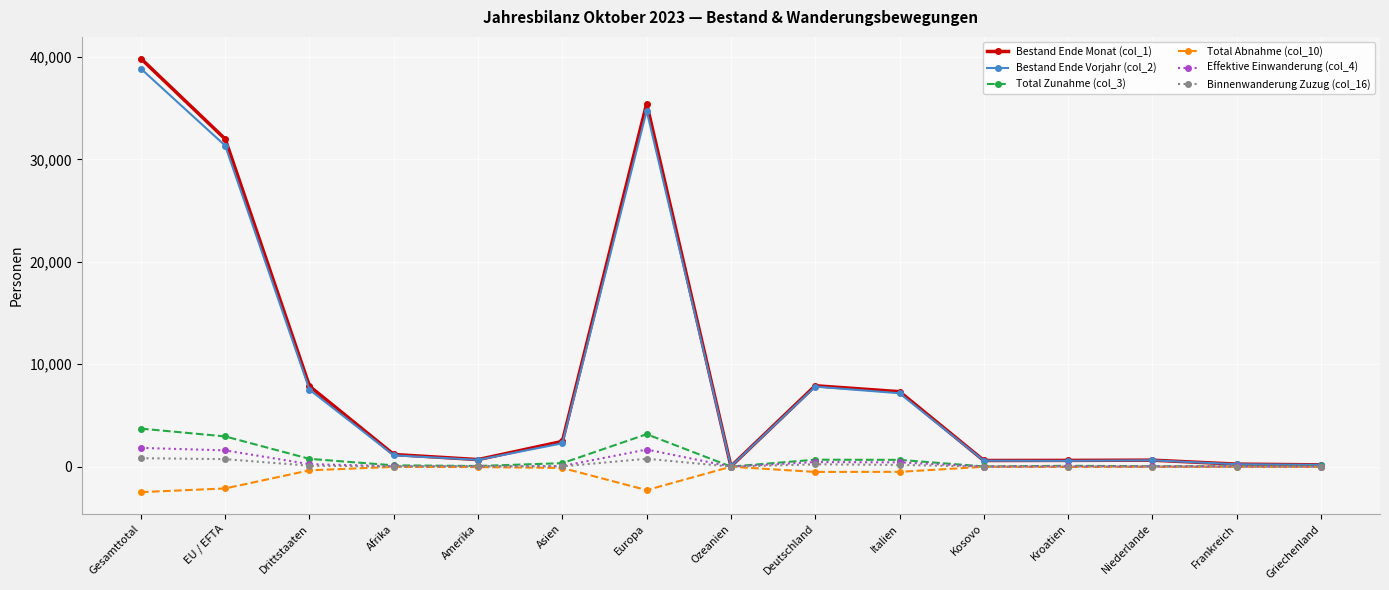

At how many categories does at least one series exceed 29718?

3